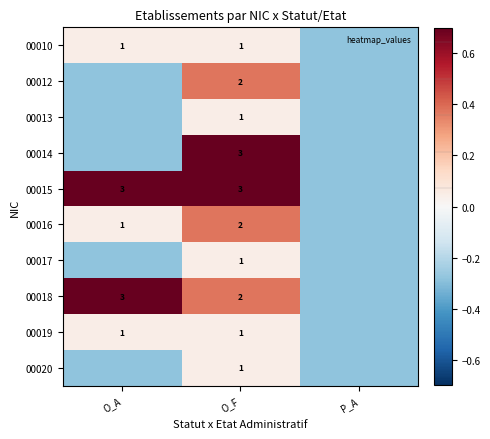

Between O_F and P_A, which is larger?

O_F